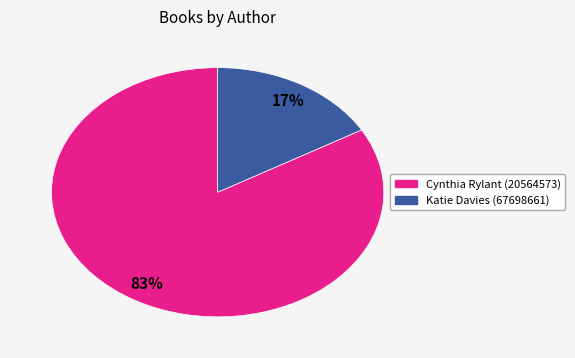

How many segments does this pie chart have?

2